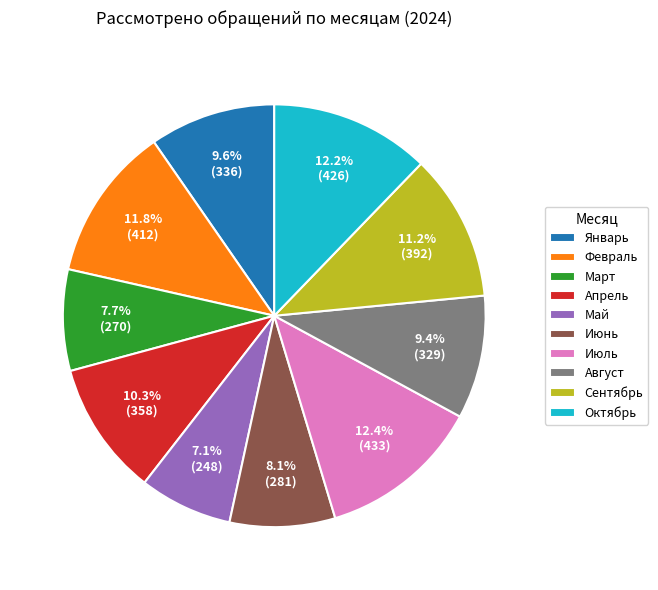

How many slices are in this pie chart?

10